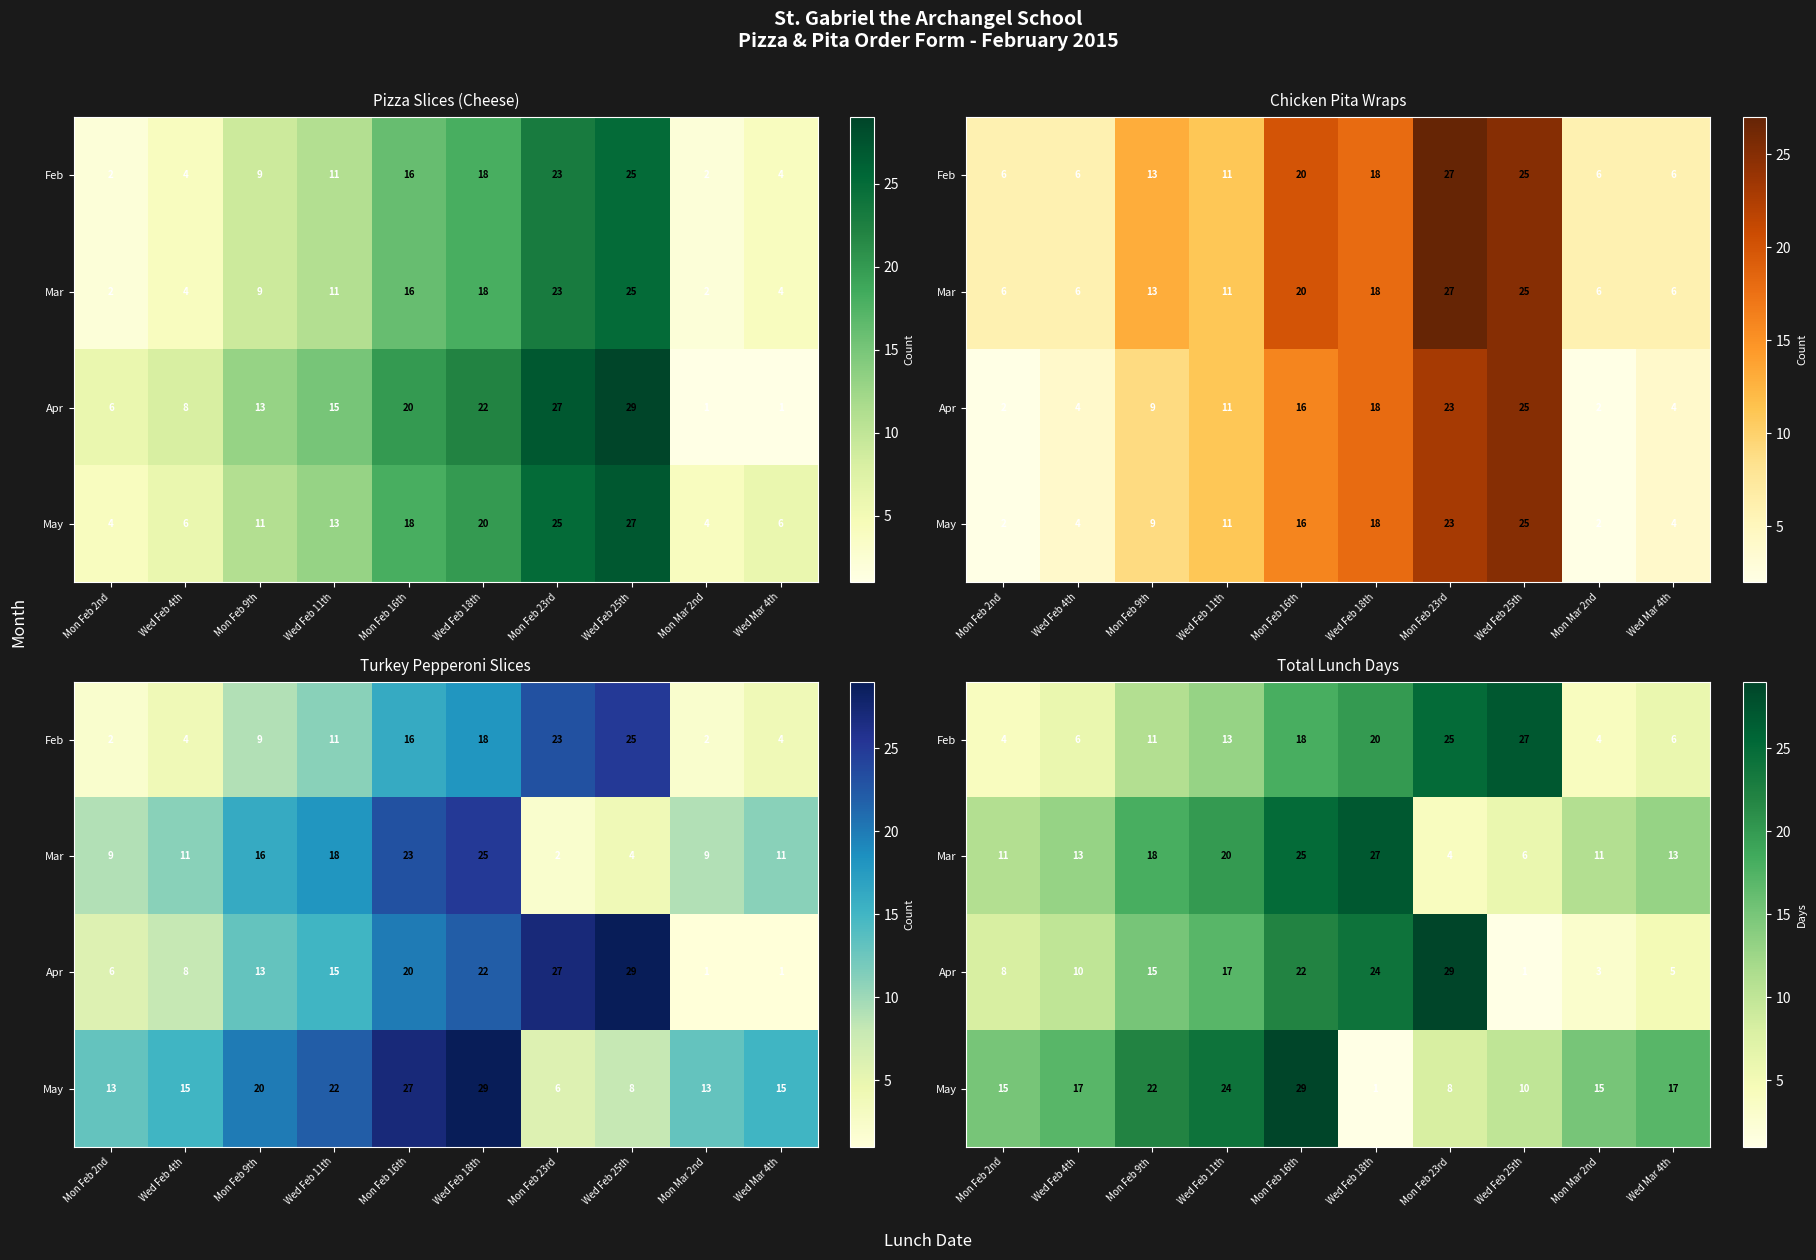

The value of May at Mon Feb 16th is 7. True or false?

False